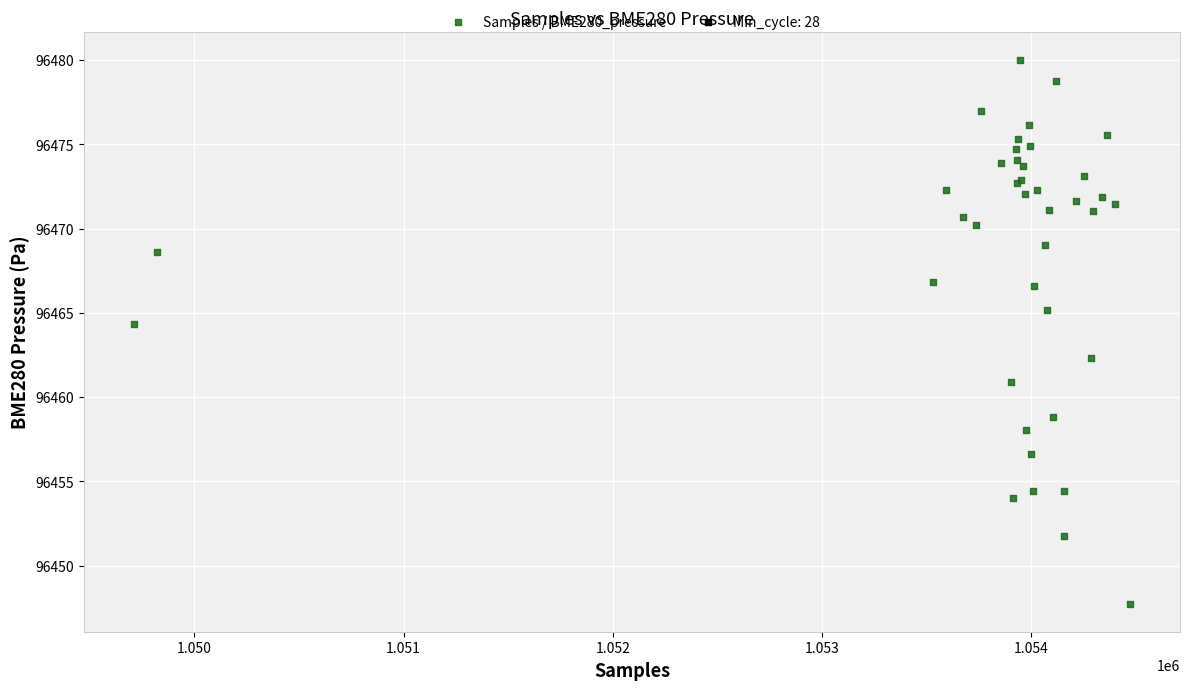

What Y value in the scatter plot is closest to 96463?

96462.3